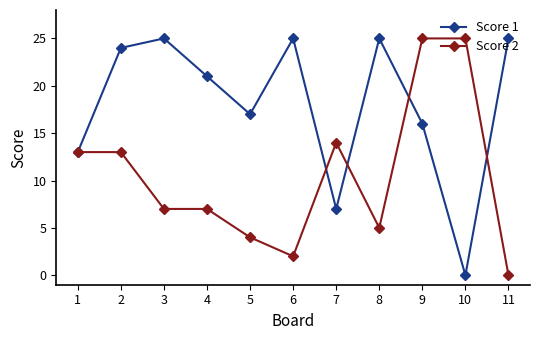

How many positive values does the Score 2 series have?

10